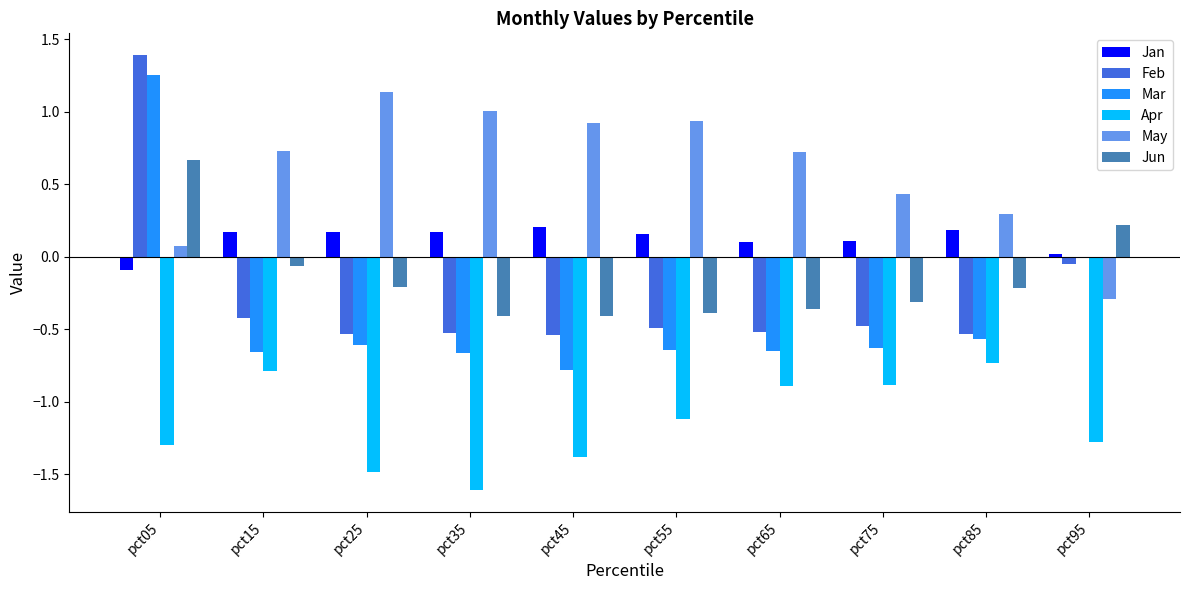

How many series are shown in this chart?

6